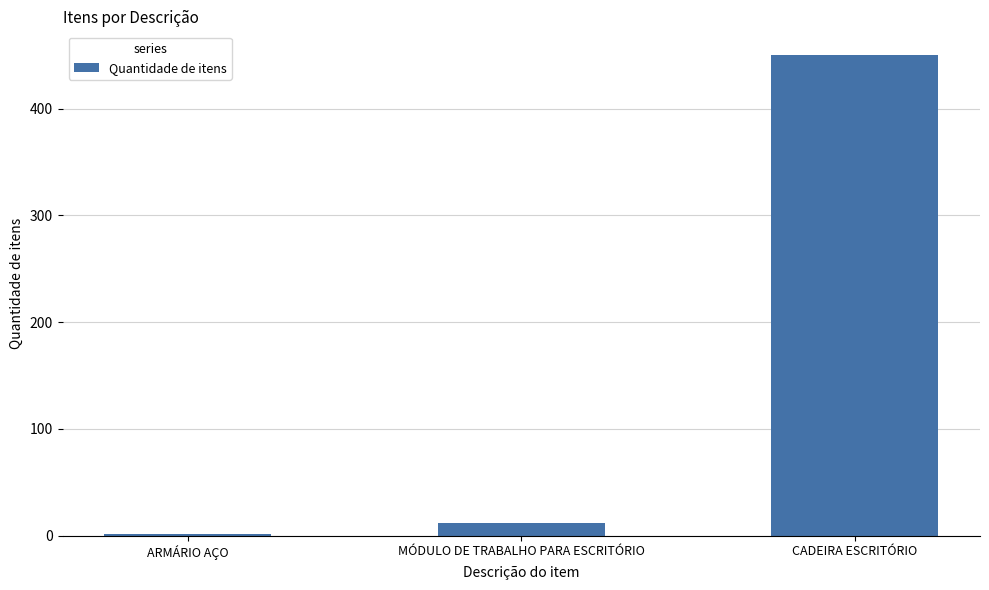

List the labels in order of value, smallest first.

ARMÁRIO AÇO, MÓDULO DE TRABALHO PARA ESCRITÓRIO, CADEIRA ESCRITÓRIO